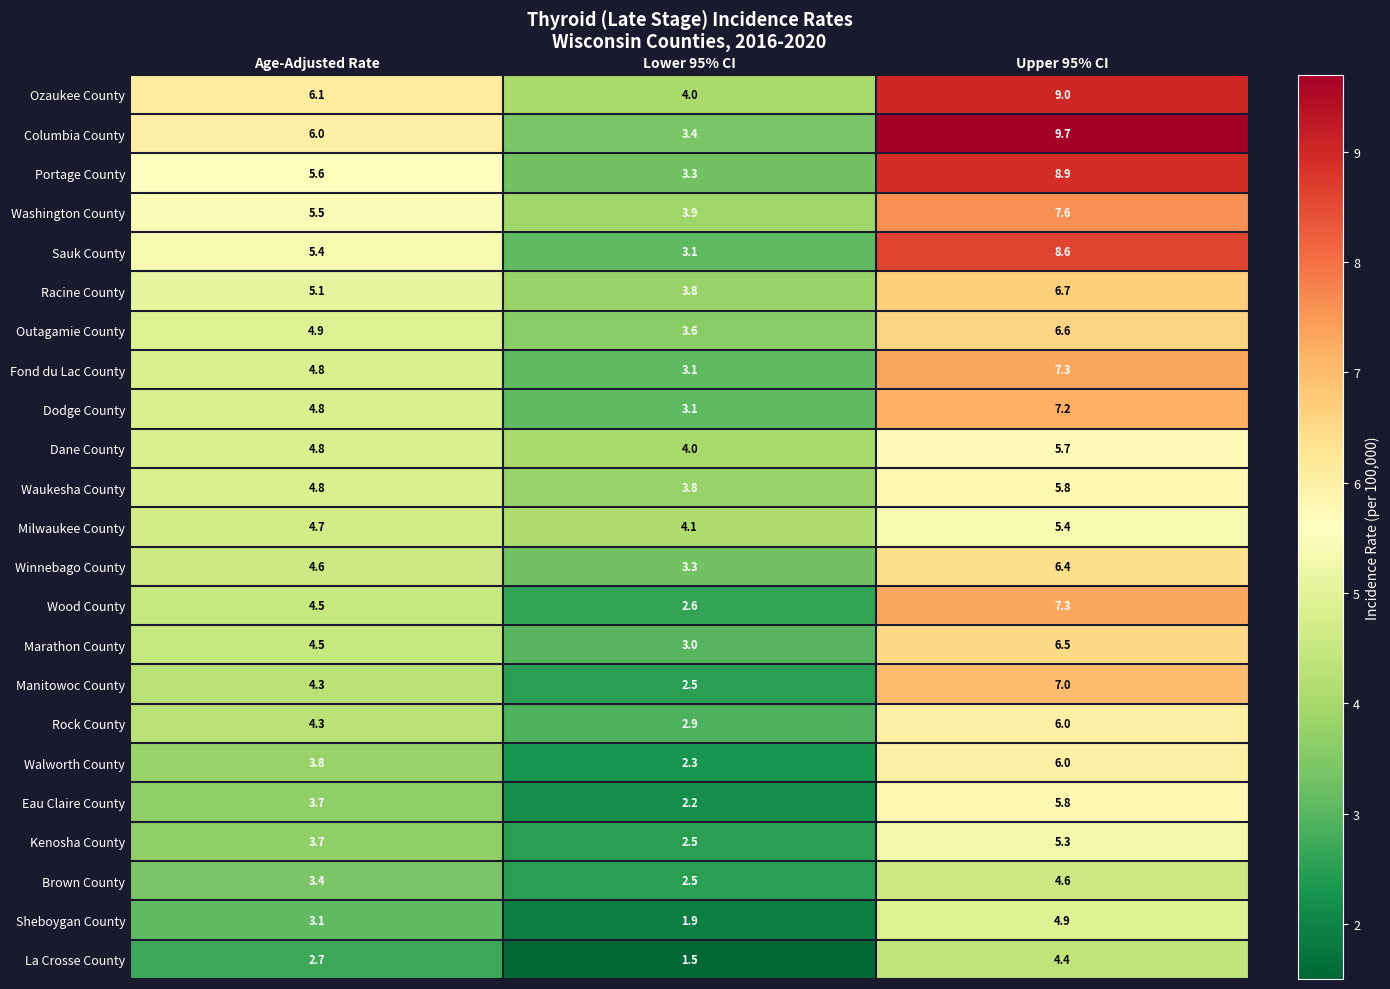

True or false: Columbia County has a value of 3.4 at Lower 95% CI.

True